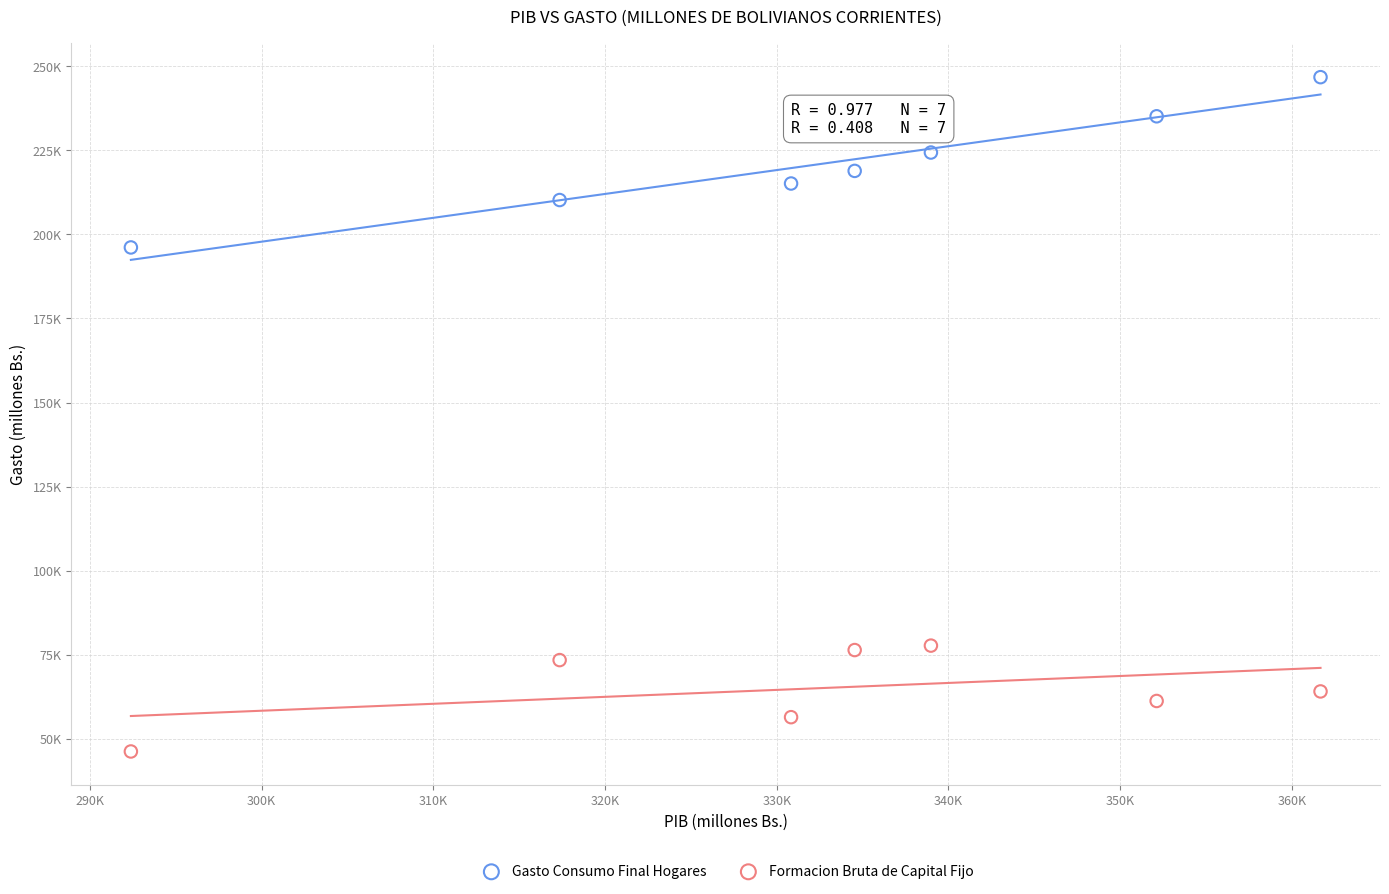

Which series has the largest Y range (max minus min)?

Gasto Consumo Final Hogares